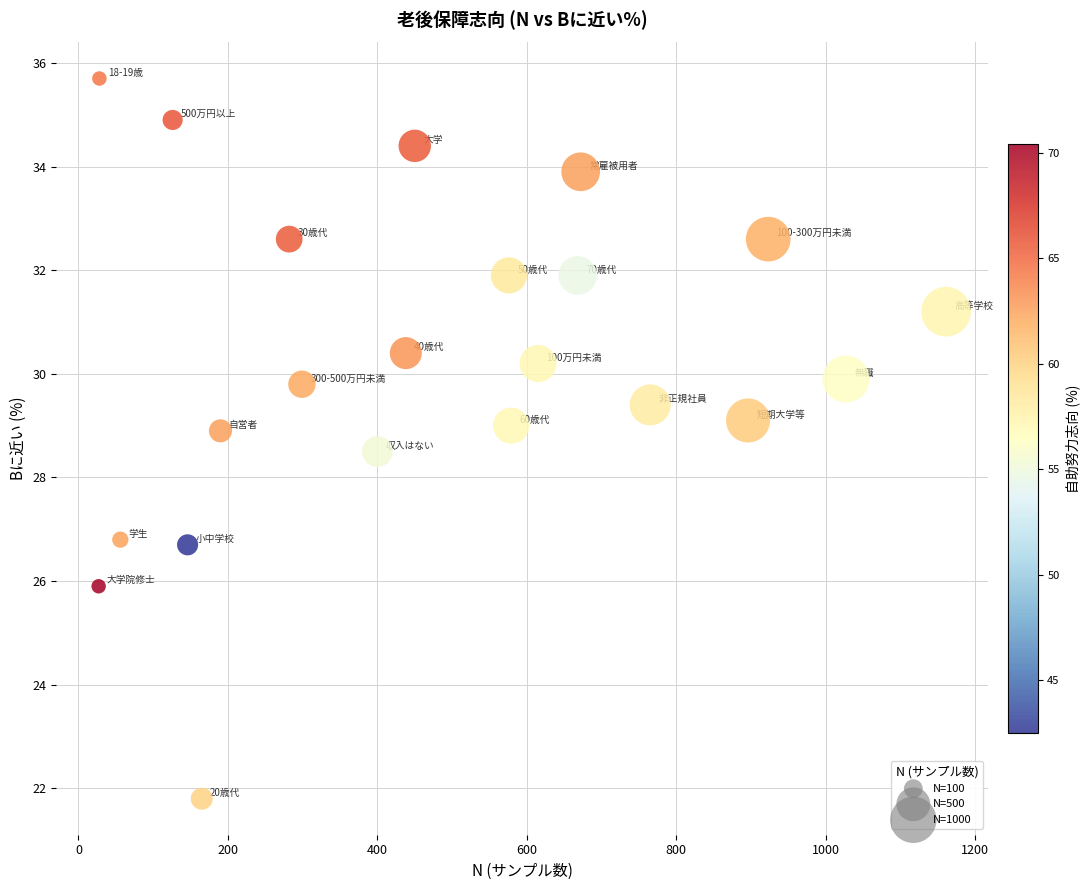

What Y value in the scatter plot is closest to 28?

28.5